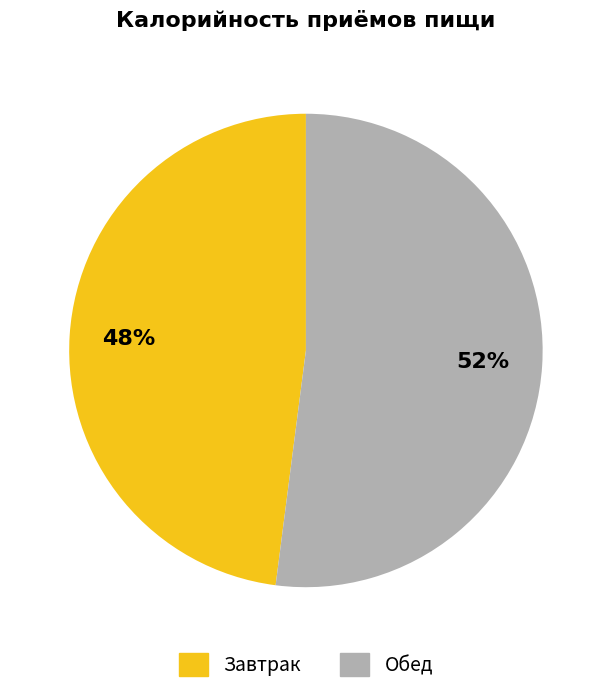

To the nearest percent, what is the difference between the largest and smallest slice percentages?

4%